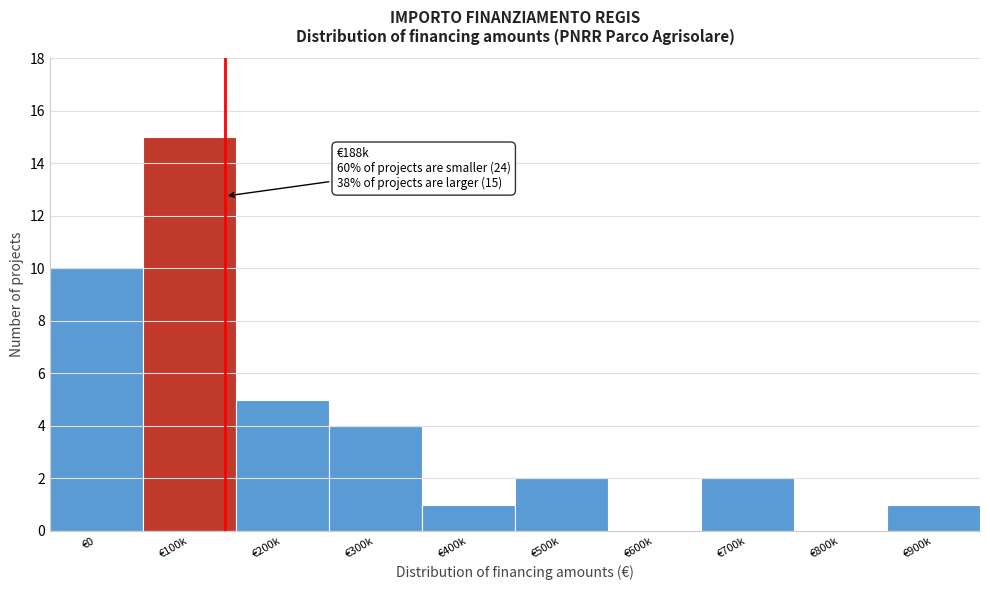

Reading left to right, transcribe all the data shown in this chart.

€0=10	€100k=15	€200k=5	€300k=4	€400k=1	€500k=2	€600k=0	€700k=2	€800k=0	€900k=1